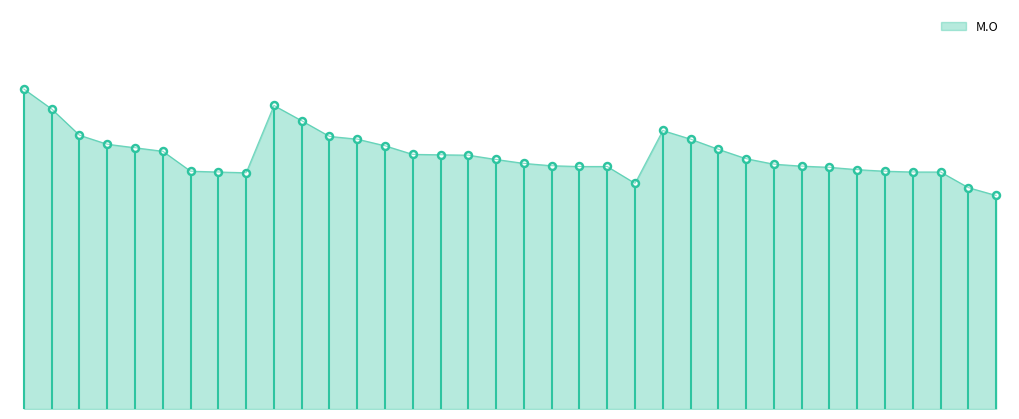

Where is the data nearest to the value 6?

9